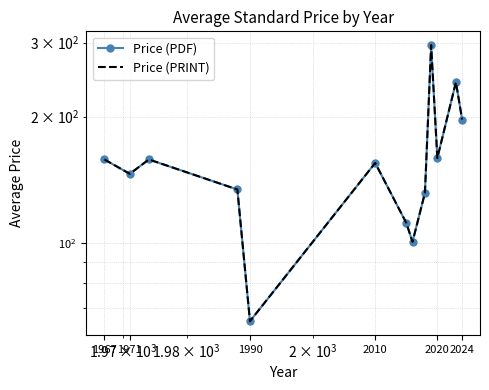

What is the sum of all Price (PRINT) values?

2053.1